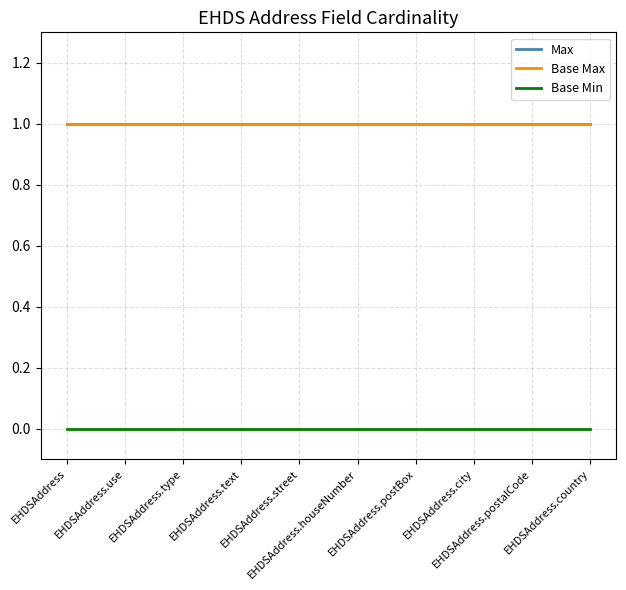

What is the value of the Max point at the 5th from the left?

1